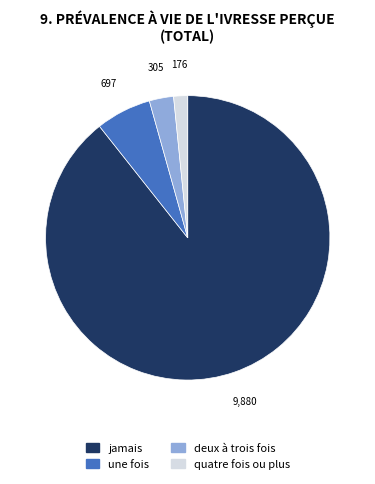

Which has a higher value, quatre fois ou plus or une fois?

une fois